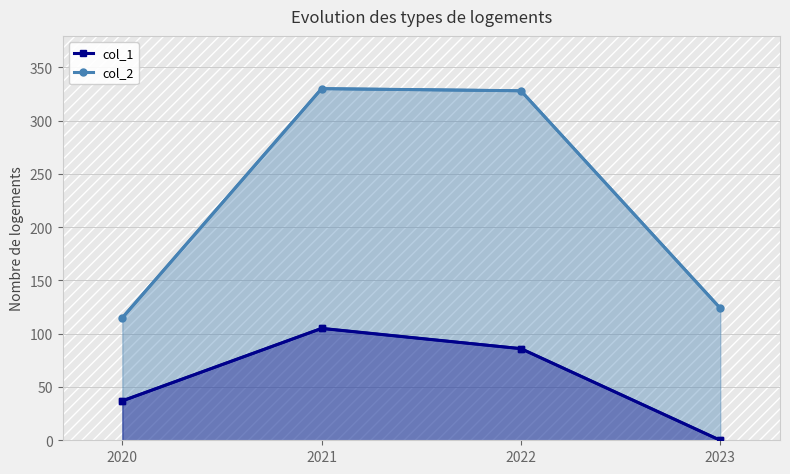

How many lines are shown in the chart?

2